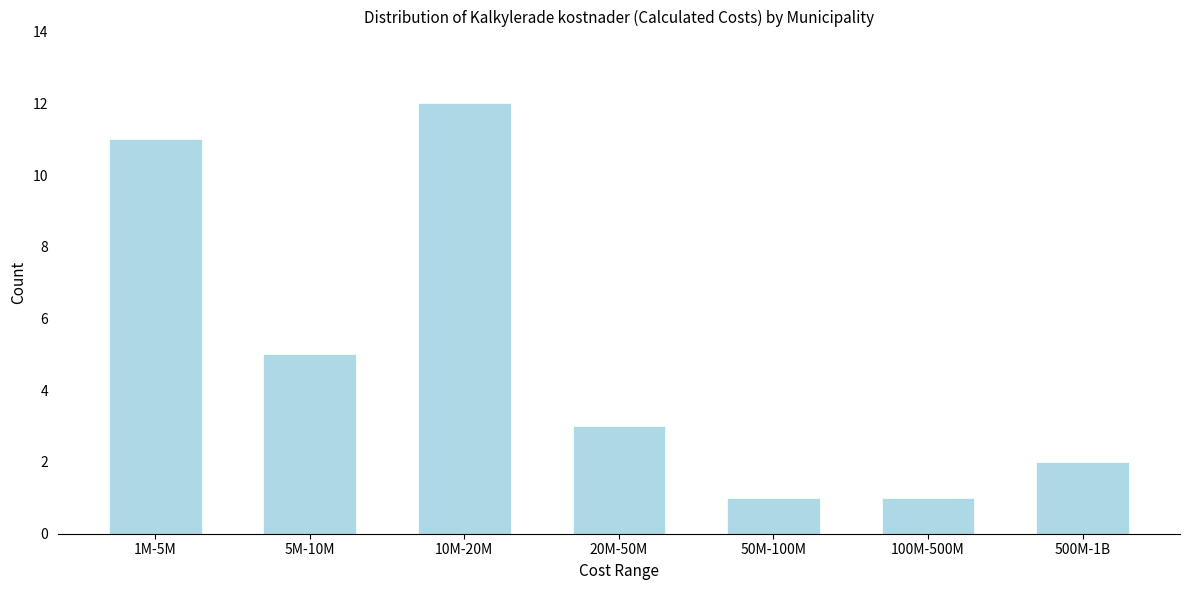

Reading left to right, list all the values displayed in this chart.

1M-5M=11	5M-10M=5	10M-20M=12	20M-50M=3	50M-100M=1	100M-500M=1	500M-1B=2